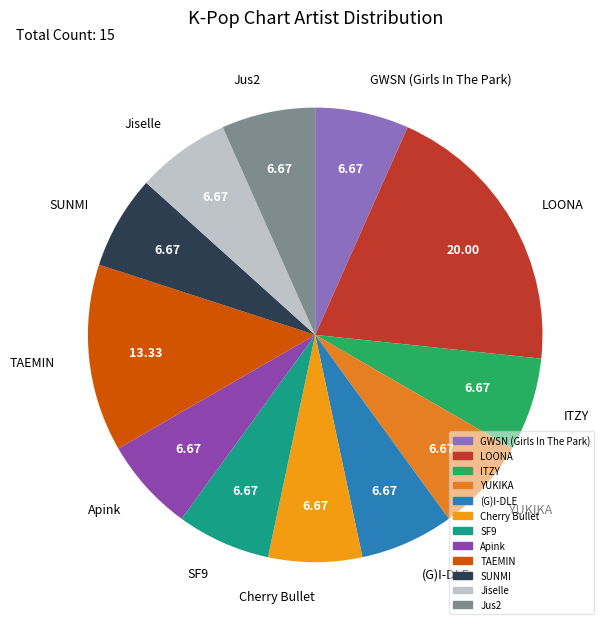

How many segments does this pie chart have?

12